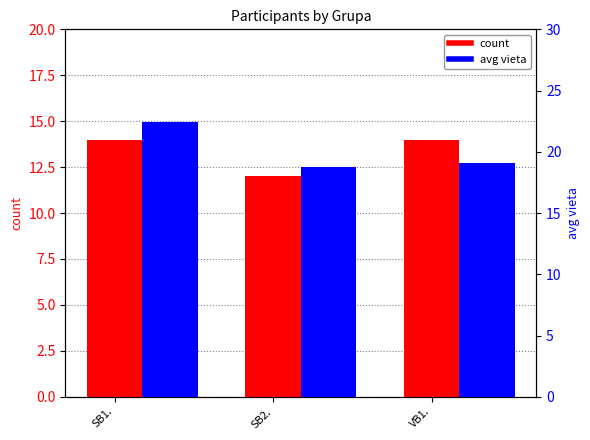

What is the difference between the highest and lowest values at VB1.?

5.1